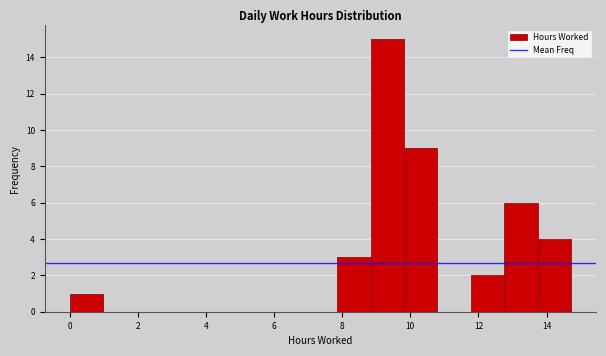

Over which range of the x-axis is the bar tallest?

8.8 to 9.8